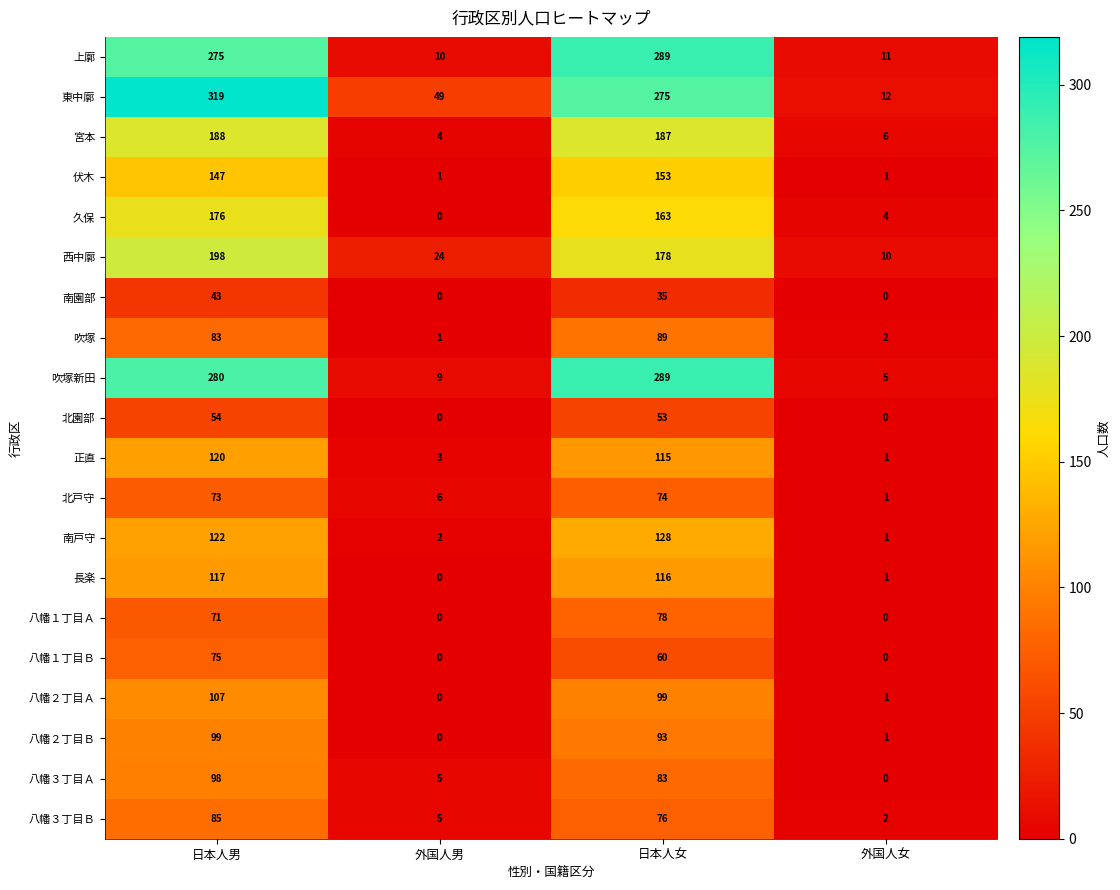

At which label does 八幡１丁目Ｂ first exceed 60?

日本人男